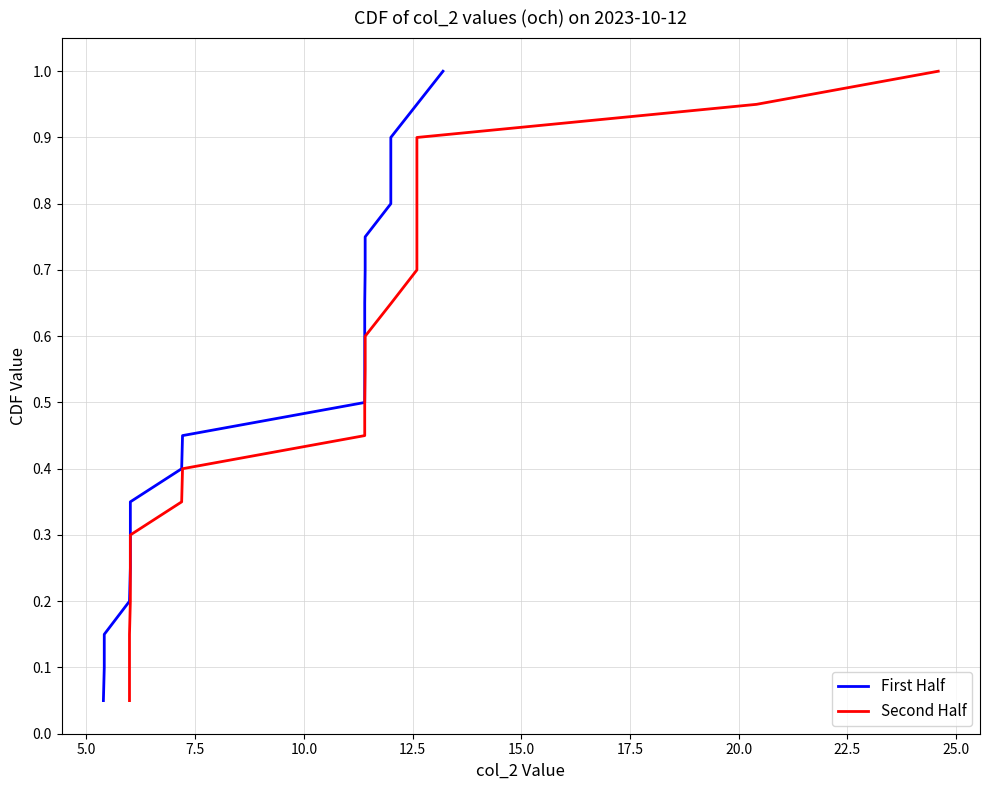

What is the greatest value displayed?

1.0